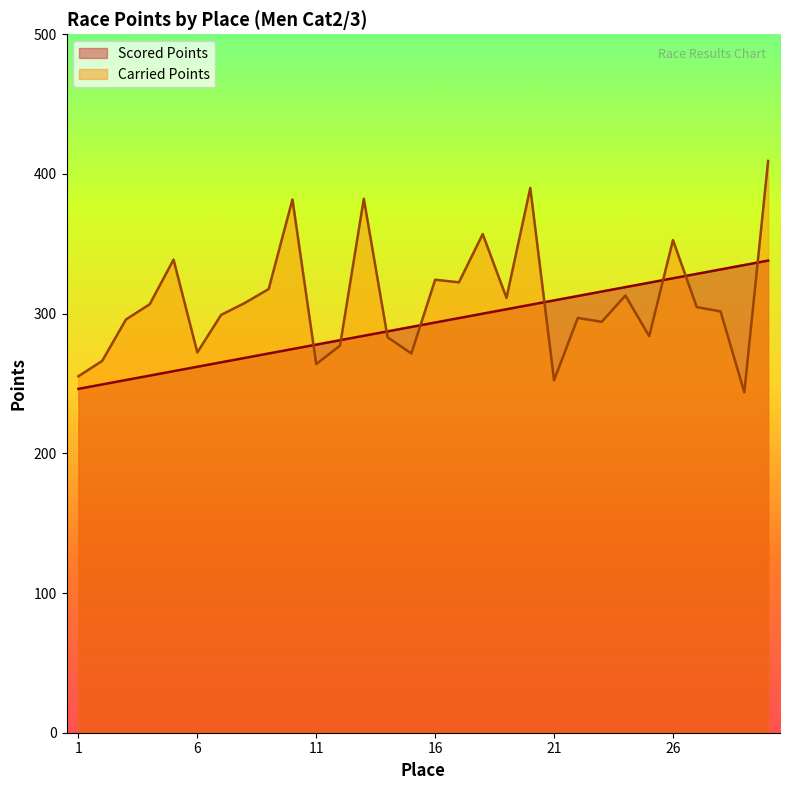

Does the chart display data point markers on the line(s)?

No